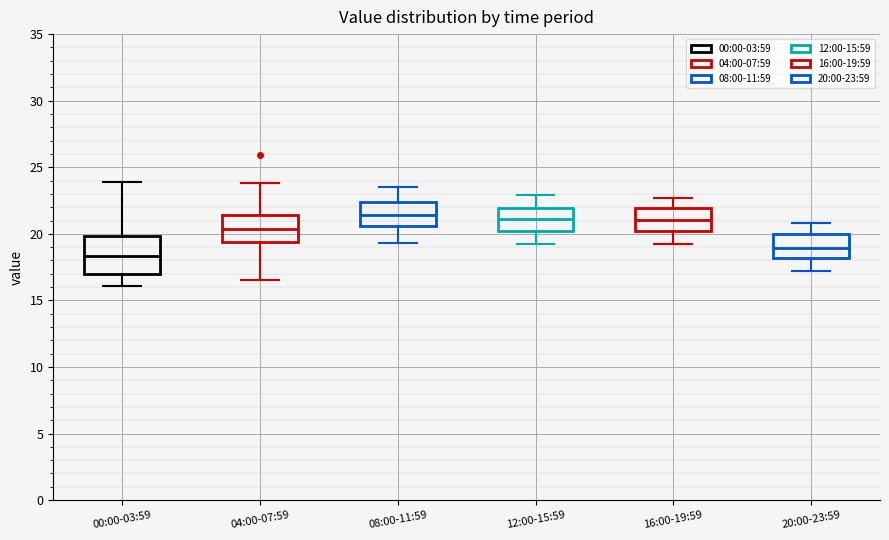

Reading left to right, read every box against the y-axis: the position of its median line, the range the box covers, and the ends of its whiskers. The values are not printed on the chart, so give them approximately, as read against the axis.

00:00-03:59: median 18.5, box 17.0 to 20.0, whiskers 16.0 to 24.0
04:00-07:59: median 20.5, box 19.5 to 21.5, whiskers 16.5 to 24.0
08:00-11:59: median 21.5, box 20.5 to 22.5, whiskers 19.5 to 23.5
12:00-15:59: median 21.0, box 20.0 to 22.0, whiskers 19.0 to 23.0
16:00-19:59: median 21.0, box 20.0 to 22.0, whiskers 19.0 to 22.5
20:00-23:59: median 19.0, box 18.0 to 20.0, whiskers 17.0 to 21.0